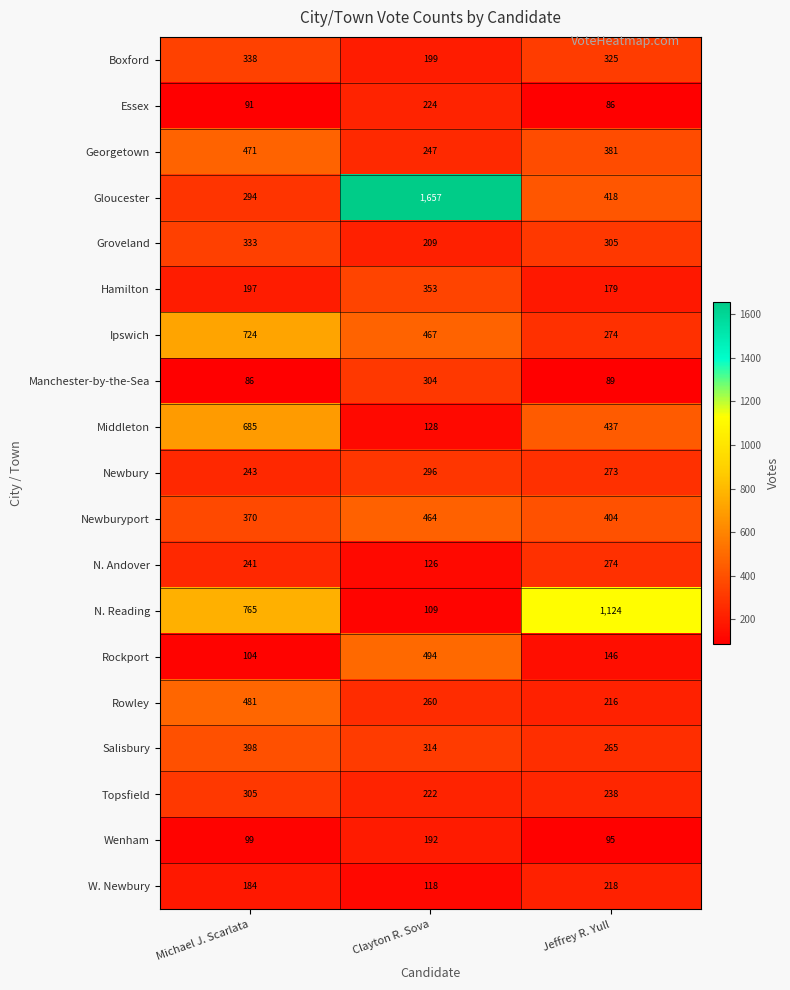

What is the difference between the second highest and minimum values in the Manchester-by-the-Sea series?

3